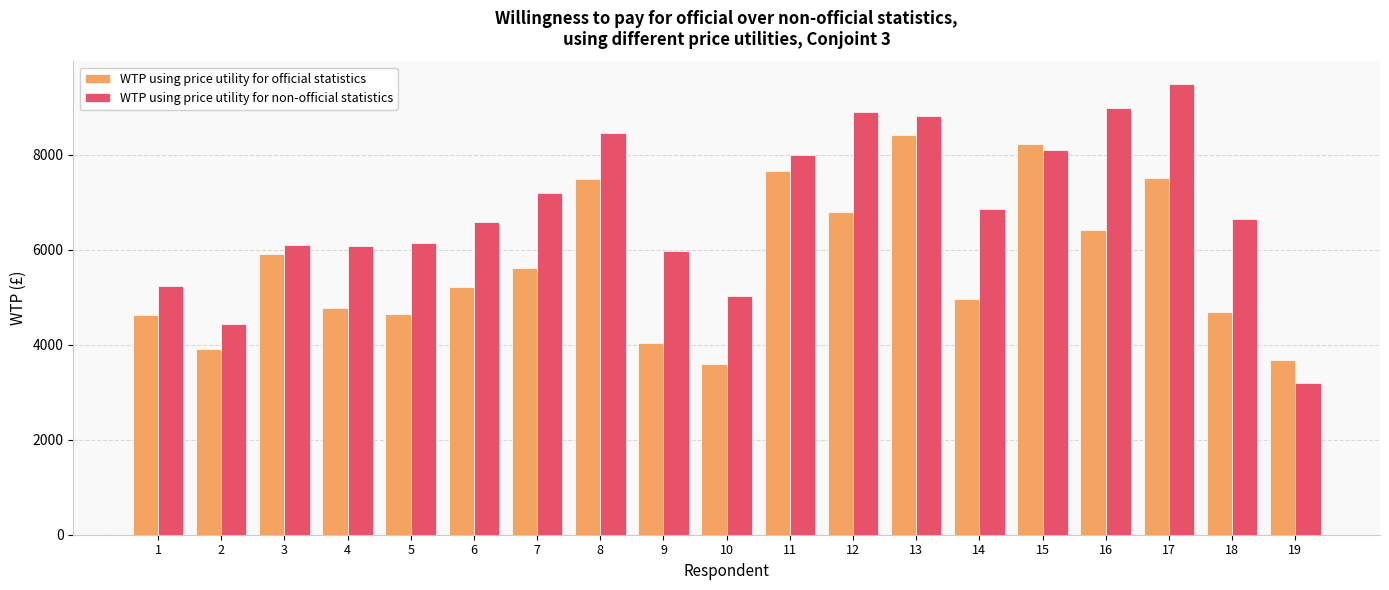

Is it true that WTP using price utility for non-official statistics equals 8444.7 at 8?

True